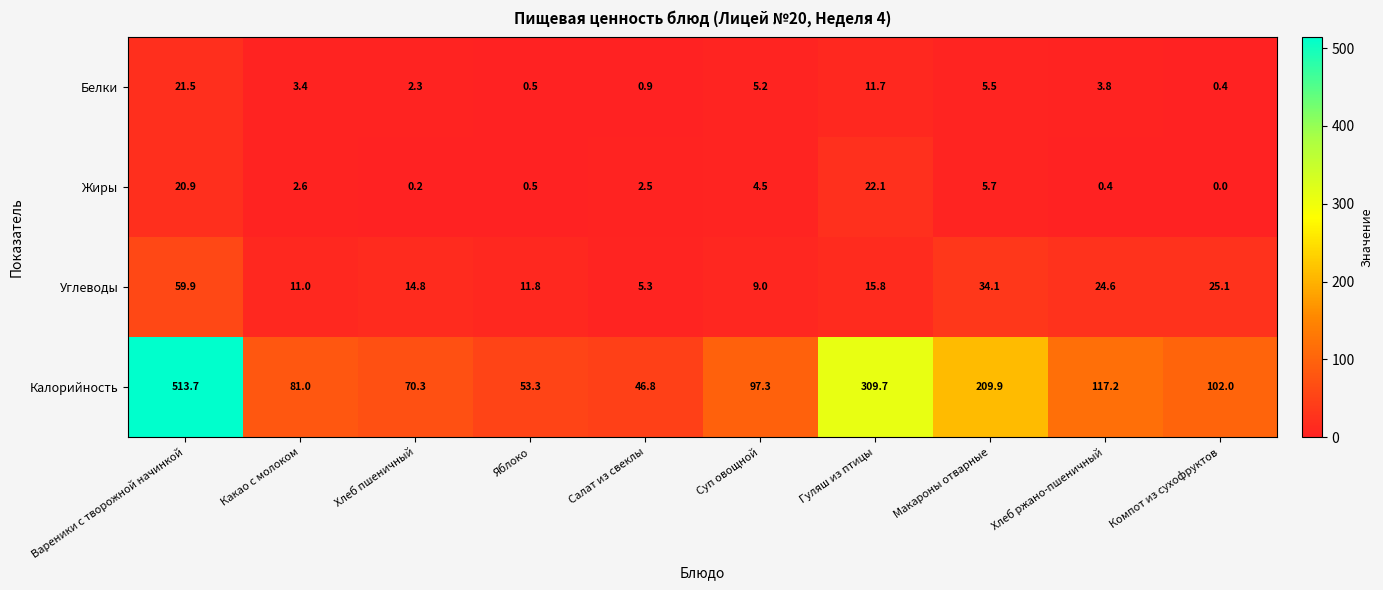

At which label is Калорийность closest to 280?

Гуляш из птицы